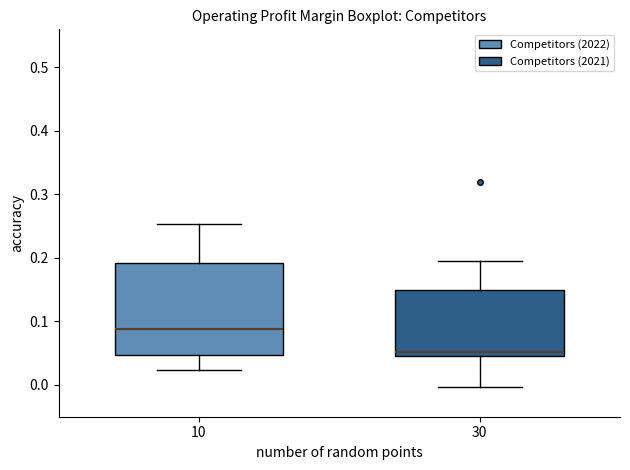

Which box's median line is the highest?

10